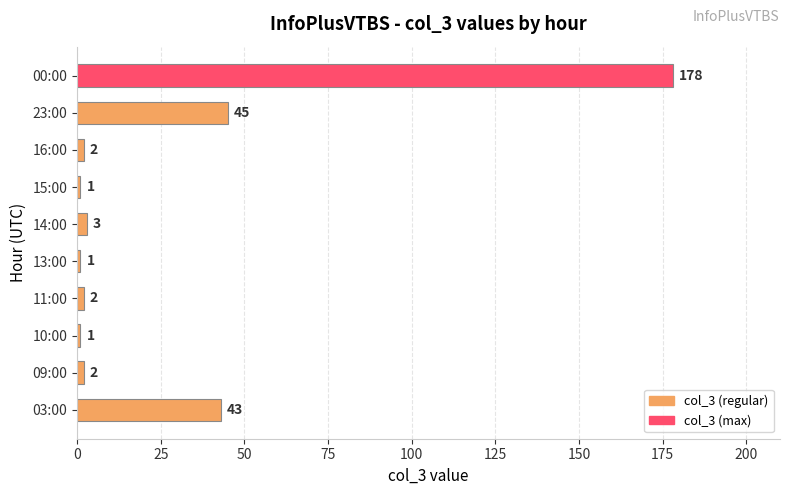

What is the difference between the second highest and minimum values?

44